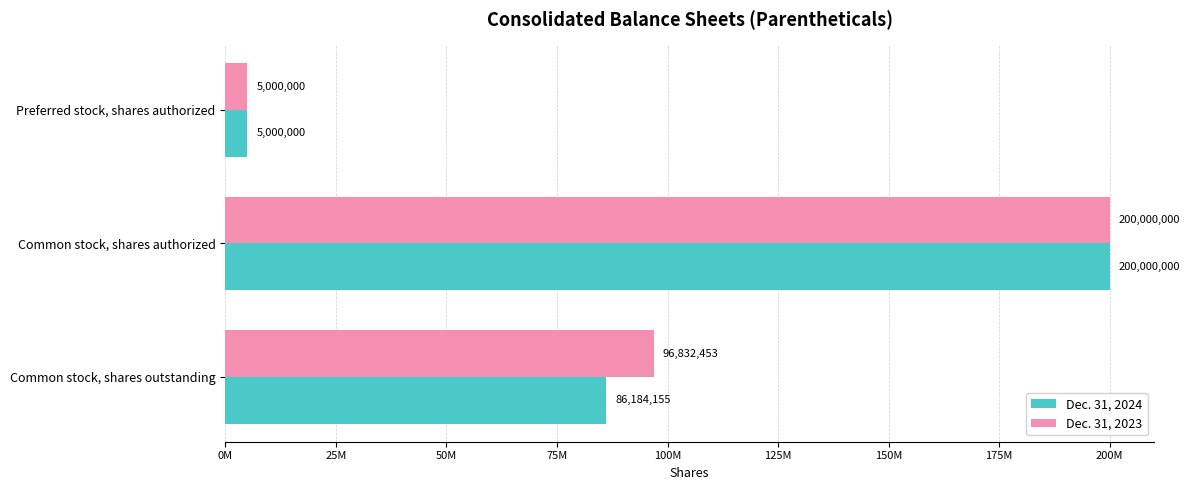

At which label does Dec. 31, 2024 reach its peak?

Common stock, shares authorized